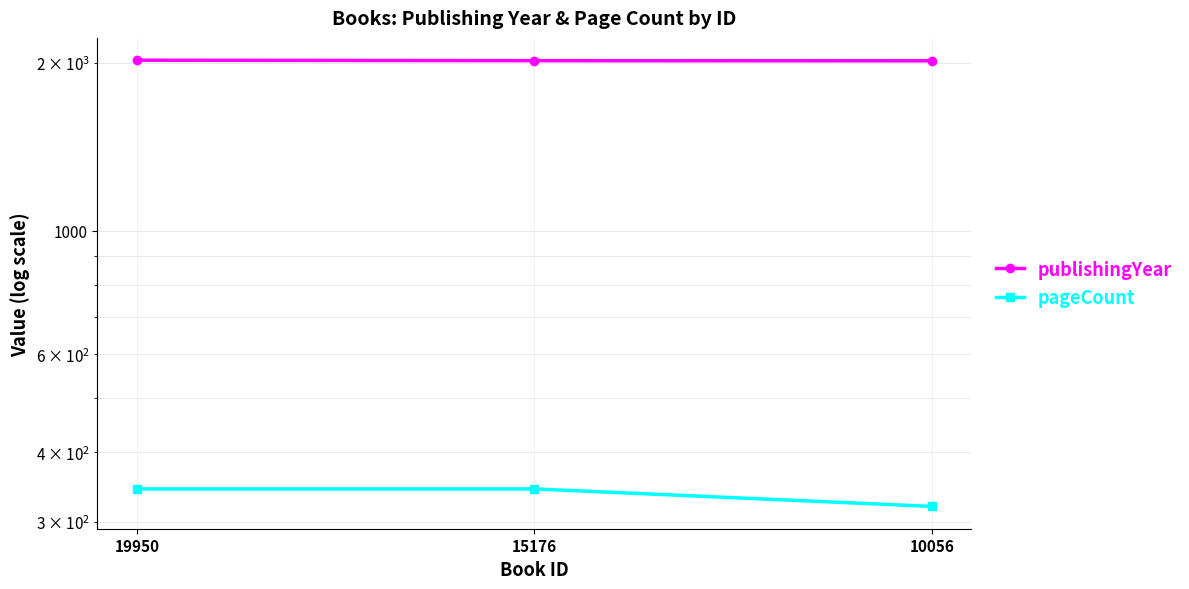

At 10056, list the series in order from largest to smallest.

publishingYear, pageCount